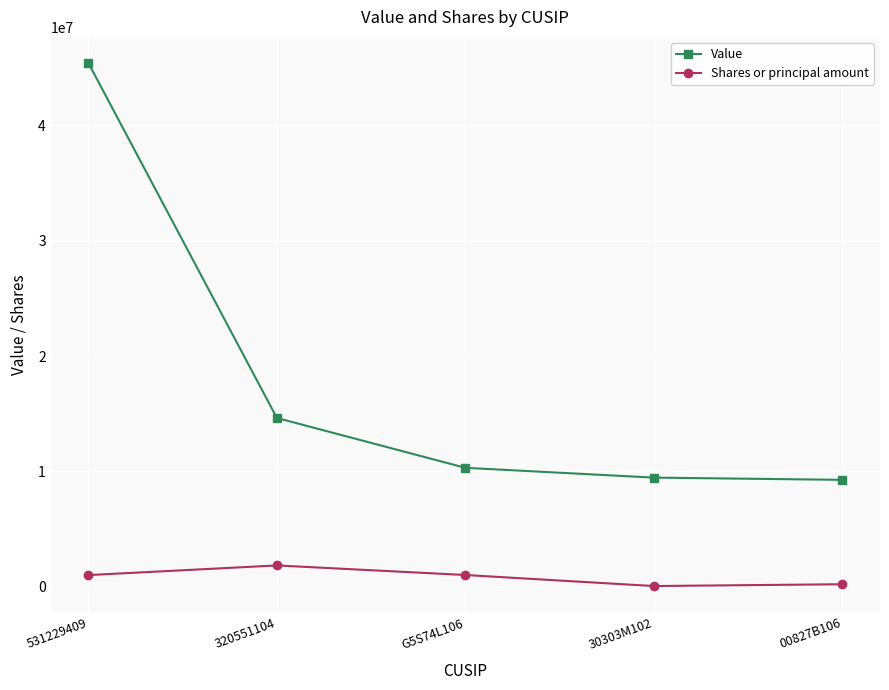

Between 320551104 and 30303M102, which series saw the biggest shift?

Value